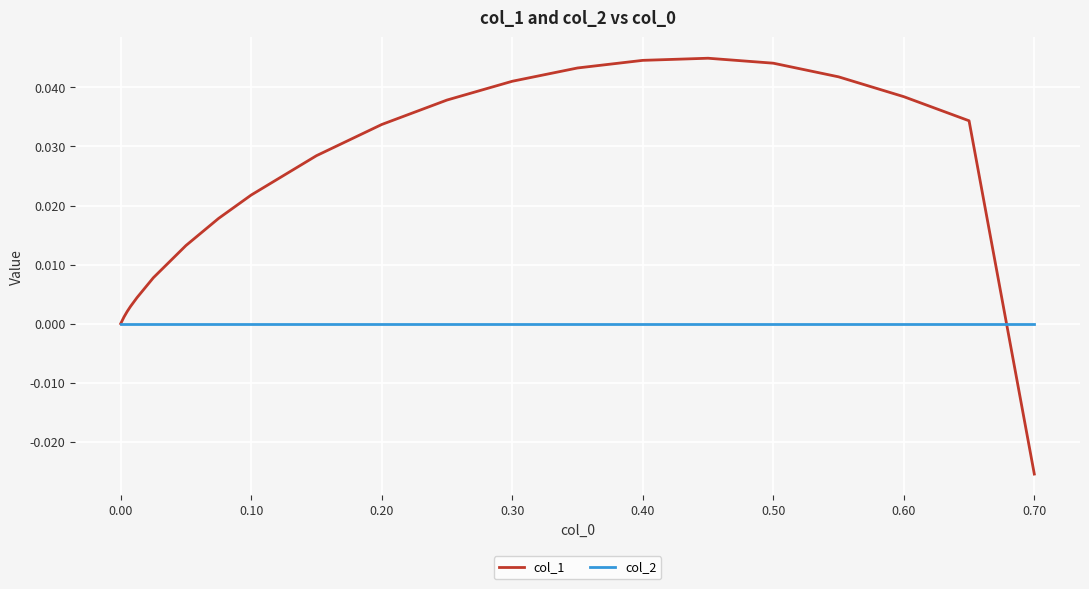

Which series has the widest spread of values?

col_1